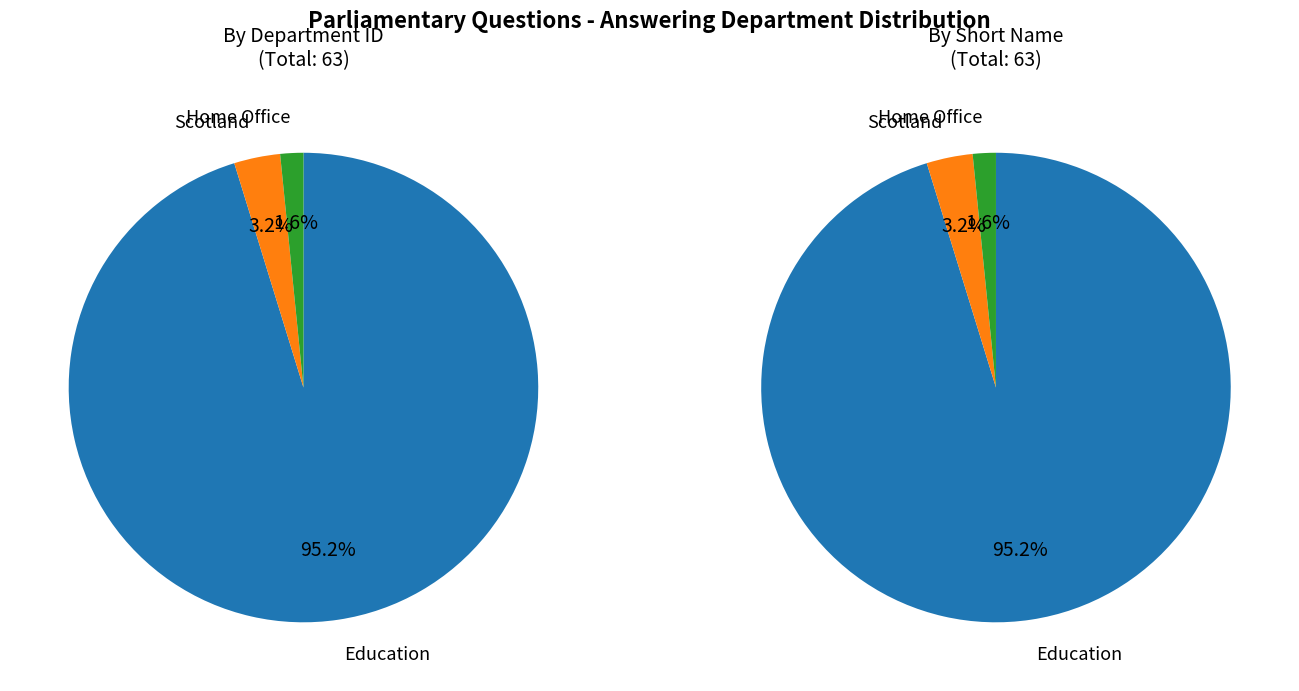

Which category accounts for the majority?

Education